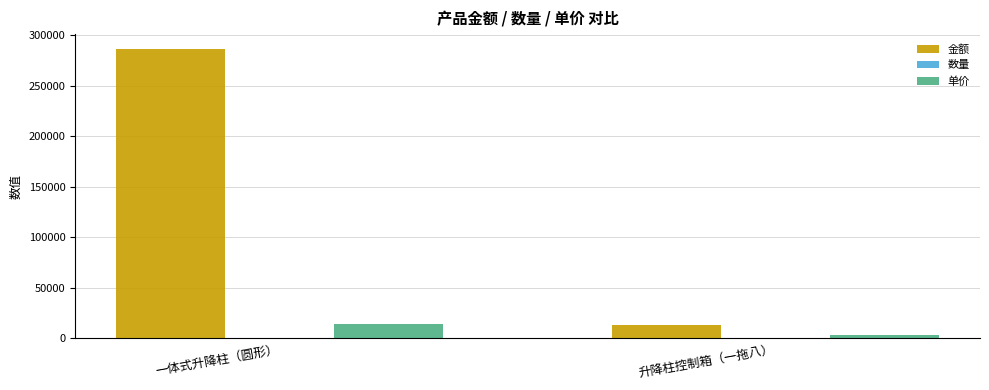

The 金额 series shows 13200 at 升降柱控制箱（一拖八）. True or false?

True